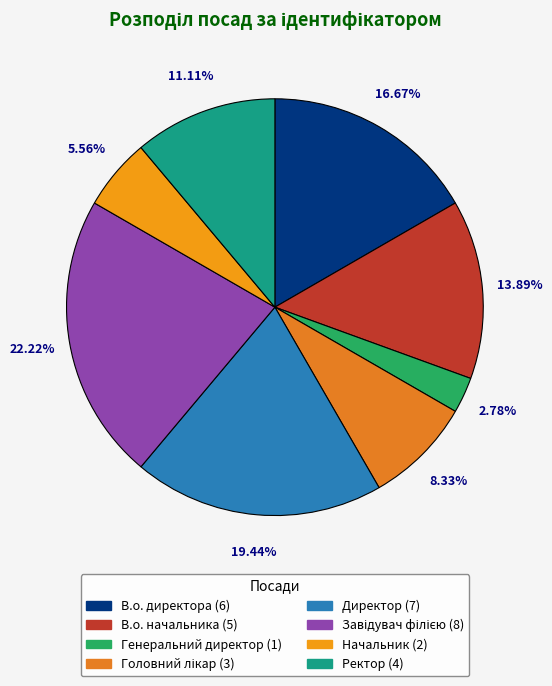

To the nearest percent, what is the average slice percentage?

12%